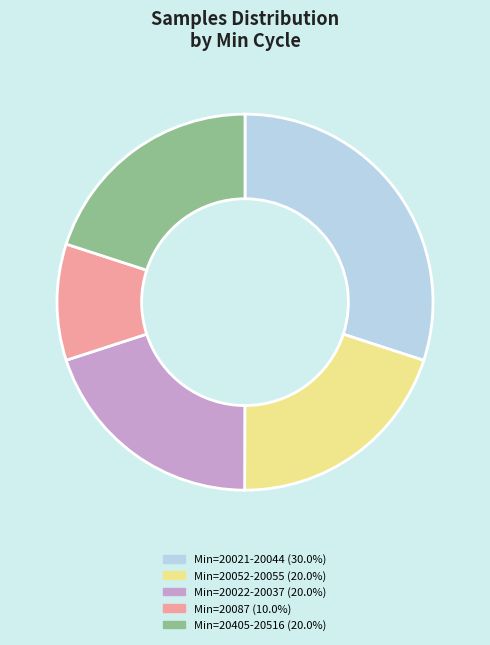

Is there a majority slice in this chart?

No